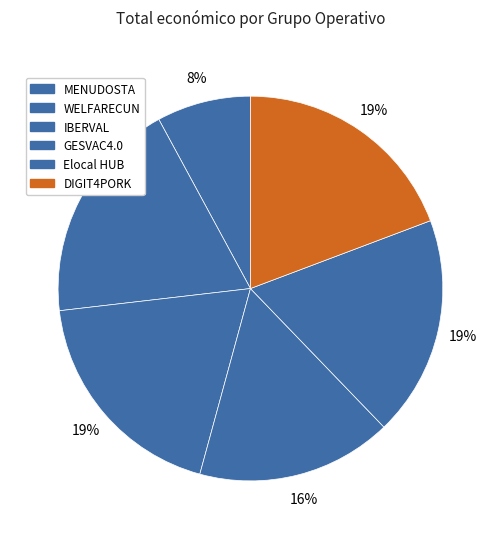

Which has a higher value, WELFARECUN or Elocal HUB?

WELFARECUN